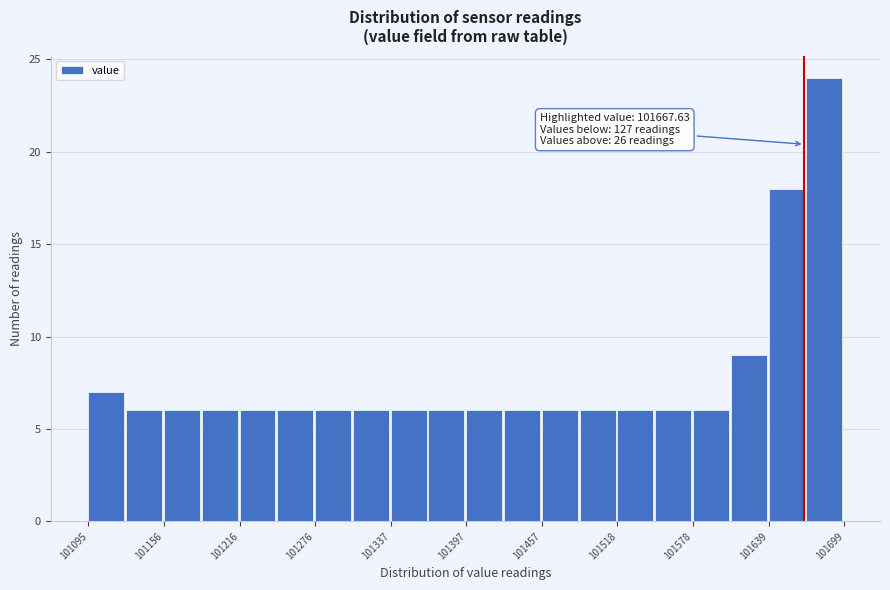

Around what value on the x-axis is the tallest bar? Give the approximate position of its centre, as read against the axis.

101680